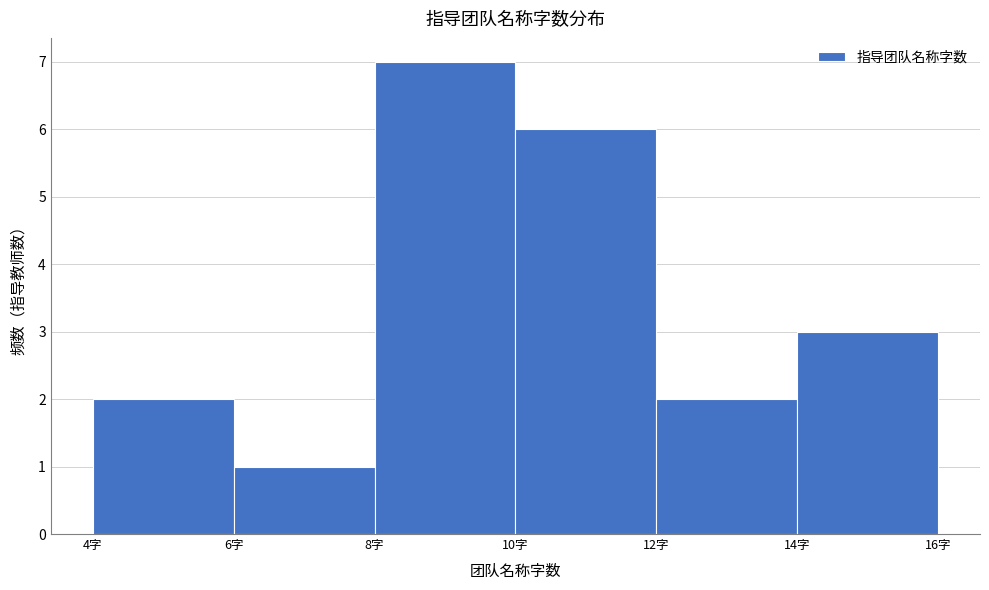

Which range on the x-axis has the tallest bar?

8 to 10